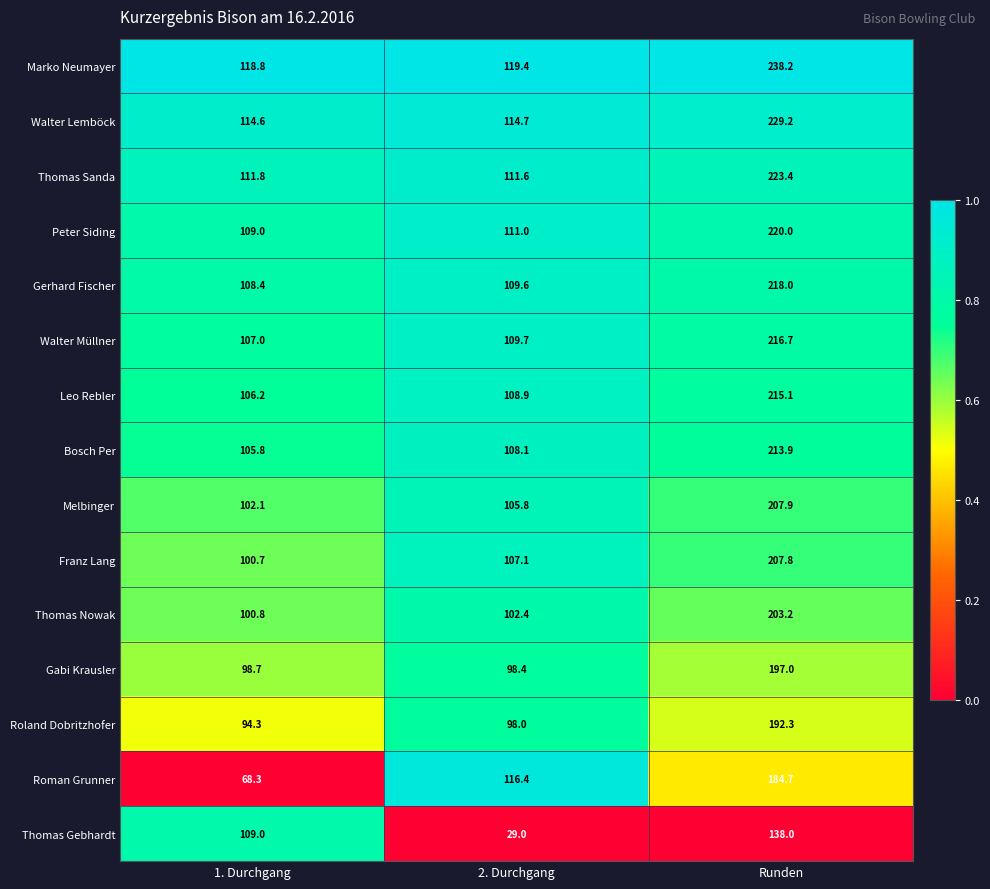

Which category has the lowest value across all series?

2. Durchgang